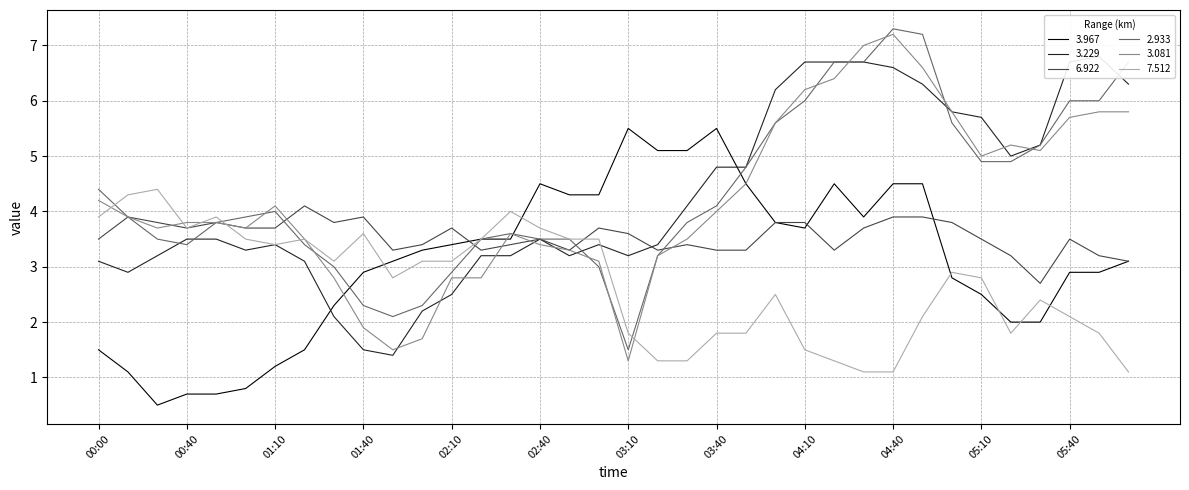

How many data points in 3.081 are less than 3?

7